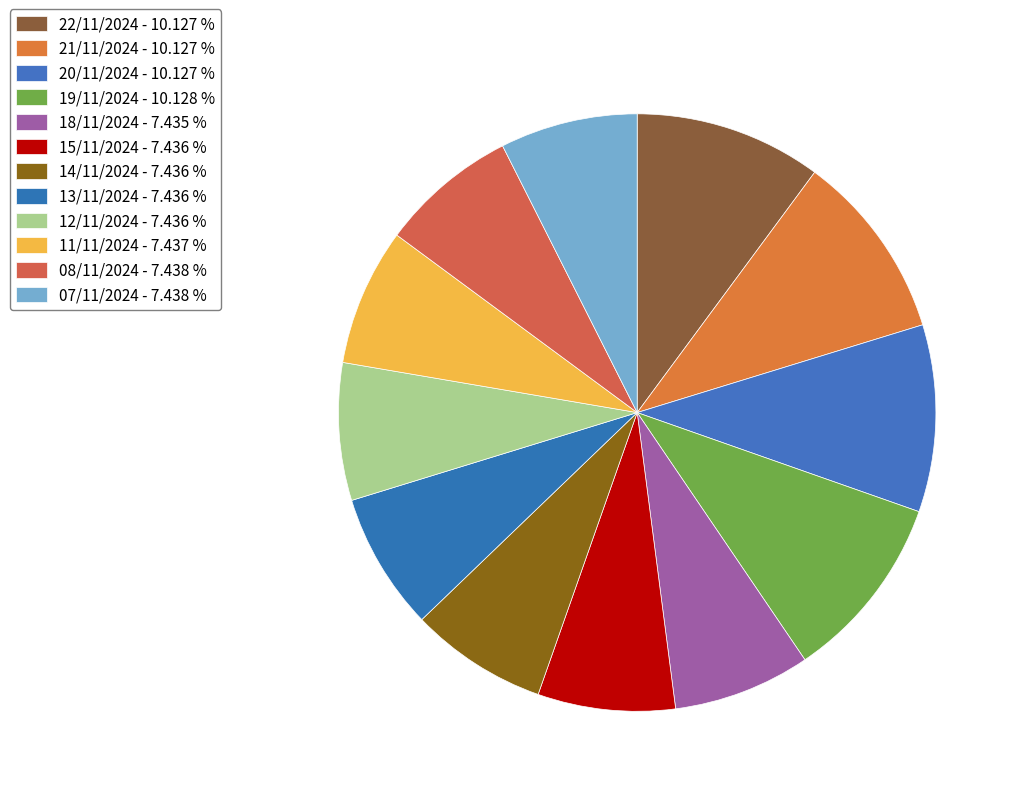

Does 14/11/2024 represent more than half of the total?

No